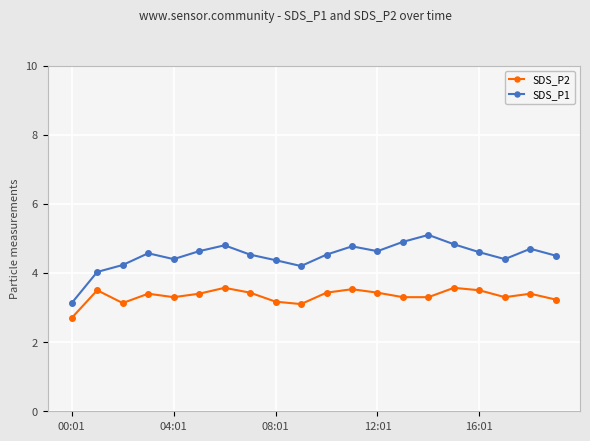

List the series in order of their peak value, lowest first.

SDS_P2, SDS_P1